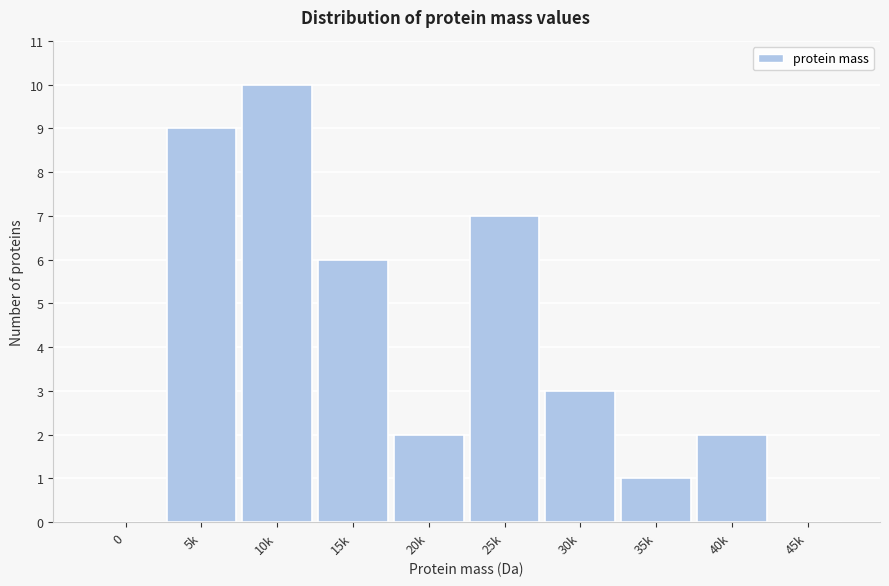

Reading left to right, transcribe all the data shown in this chart.

0=0	5k=9	10k=10	15k=6	20k=2	25k=7	30k=3	35k=1	40k=2	45k=0